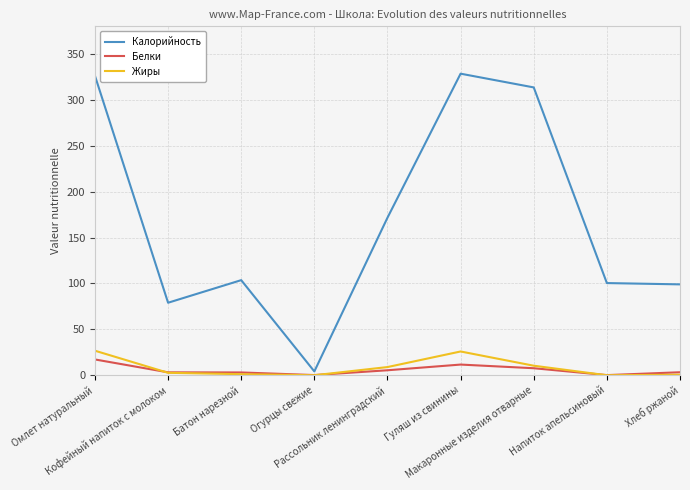

Which series has the largest range (max minus min)?

Калорийность